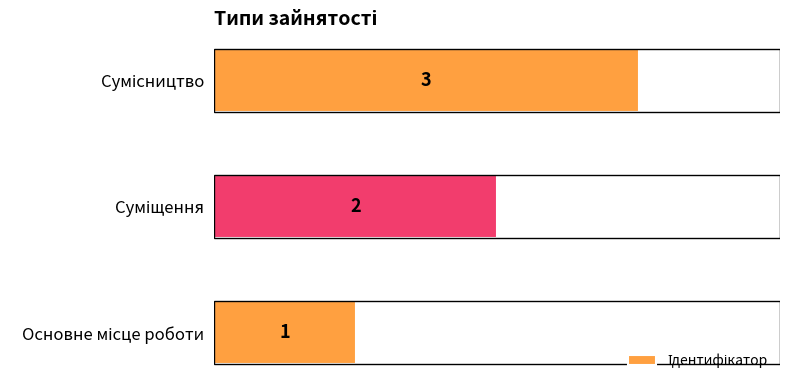

Count the values in the range 1 to 3.

3